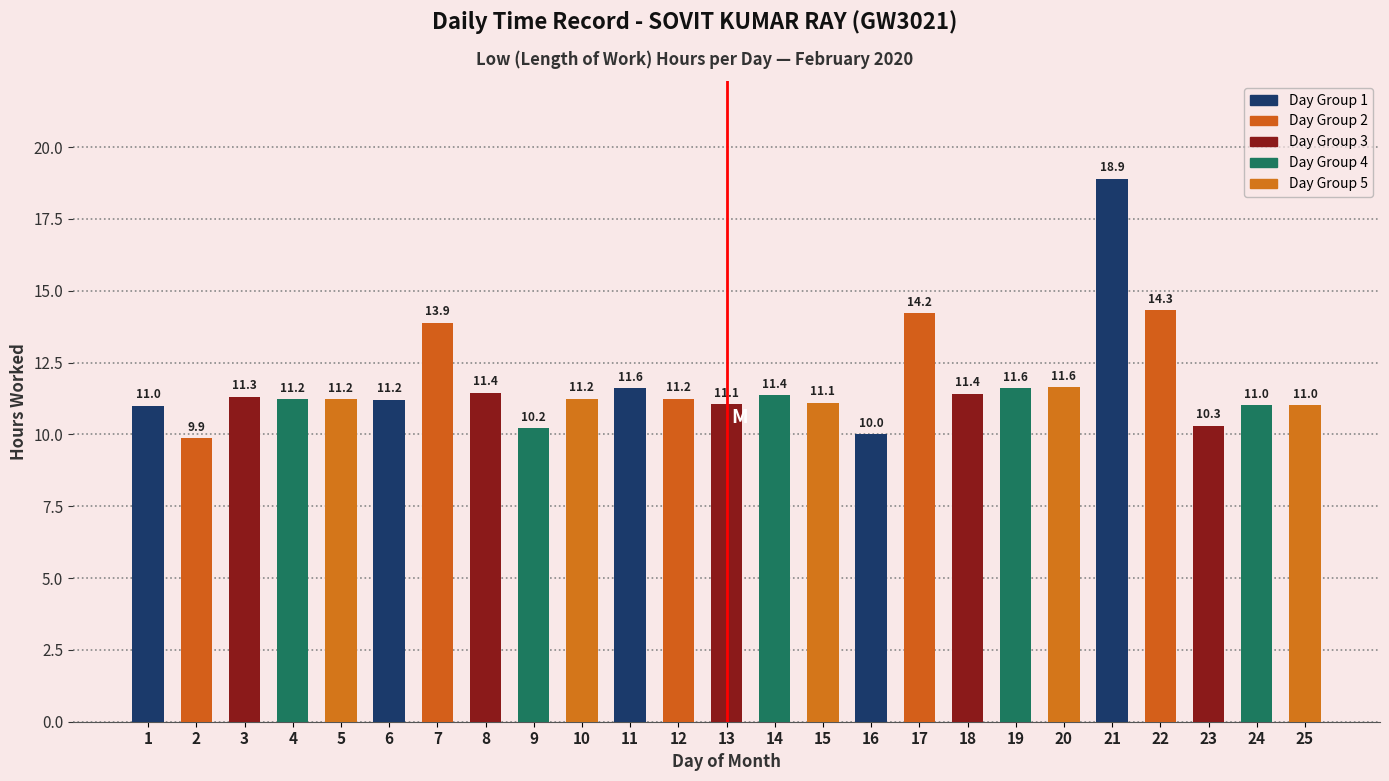

Read the value at 24.

11.0